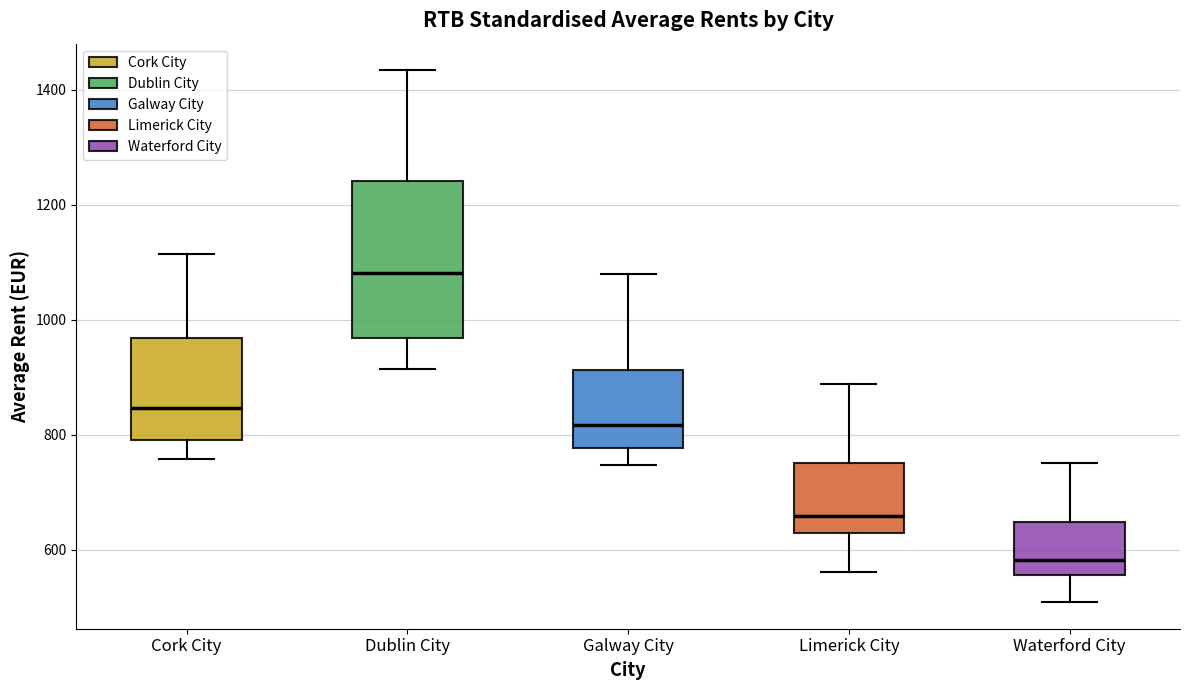

Reading left to right, transcribe this box plot: for each box, give where its median line is, the range the box spans, and where its two whiskers end, as read against the y-axis. The values are not printed on the chart, so give them approximately, as read against the axis.

Cork City: median 840, box 800 to 960, whiskers 760 to 1120
Dublin City: median 1080, box 960 to 1240, whiskers 920 to 1440
Galway City: median 820, box 780 to 920, whiskers 740 to 1080
Limerick City: median 660, box 640 to 760, whiskers 560 to 880
Waterford City: median 580, box 560 to 640, whiskers 500 to 760